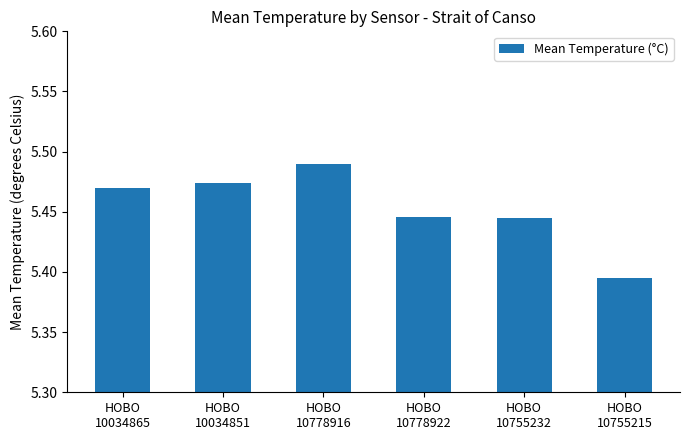

Count the number of categories in the chart.

6